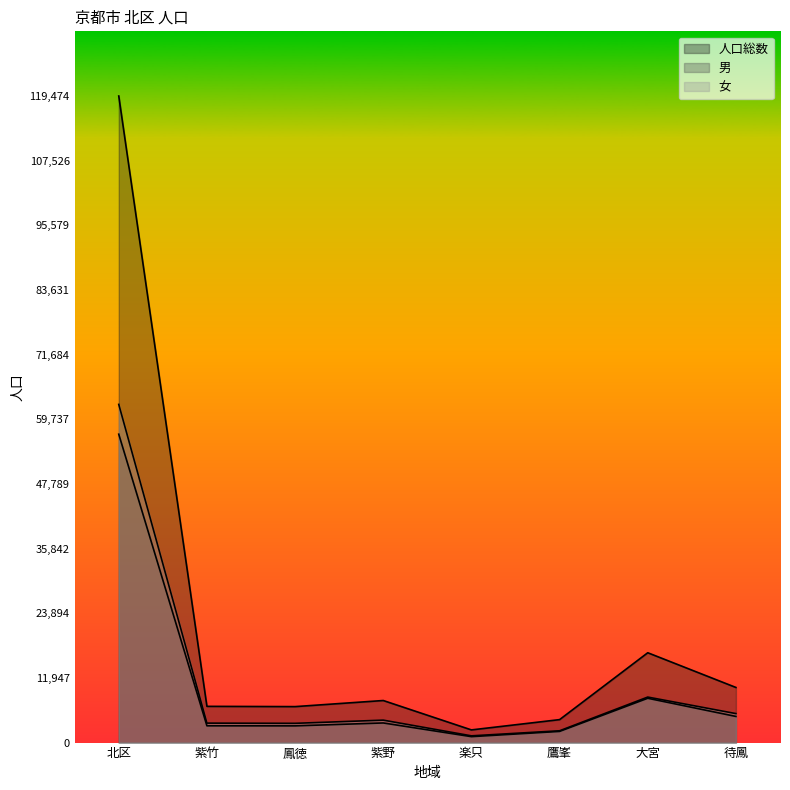

Does the chart have visible grid lines?

No